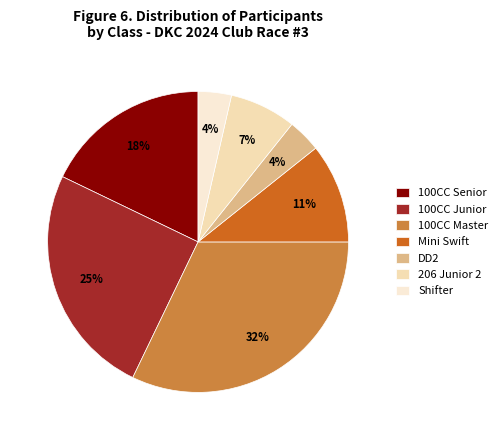

How many segments does this pie chart have?

7